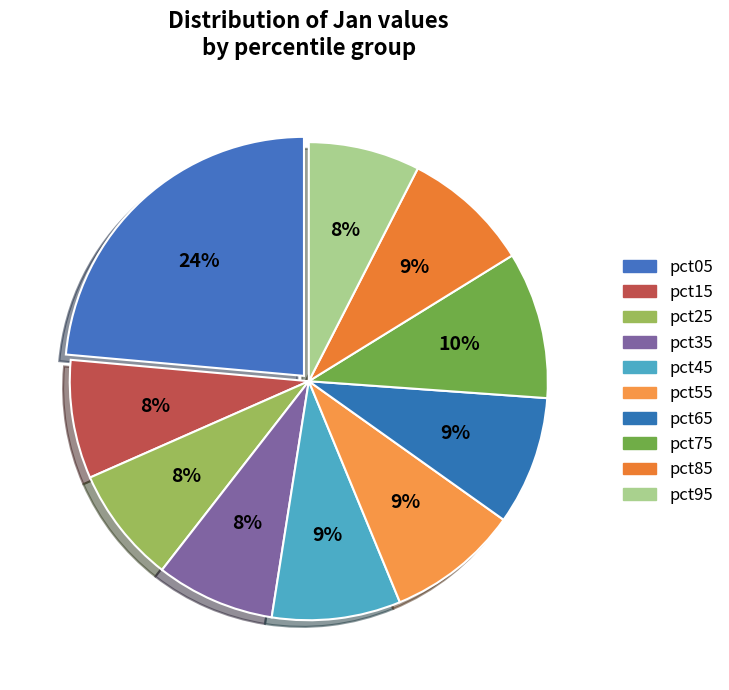

Combined, do pct75 and pct45 account for over 50%?

No